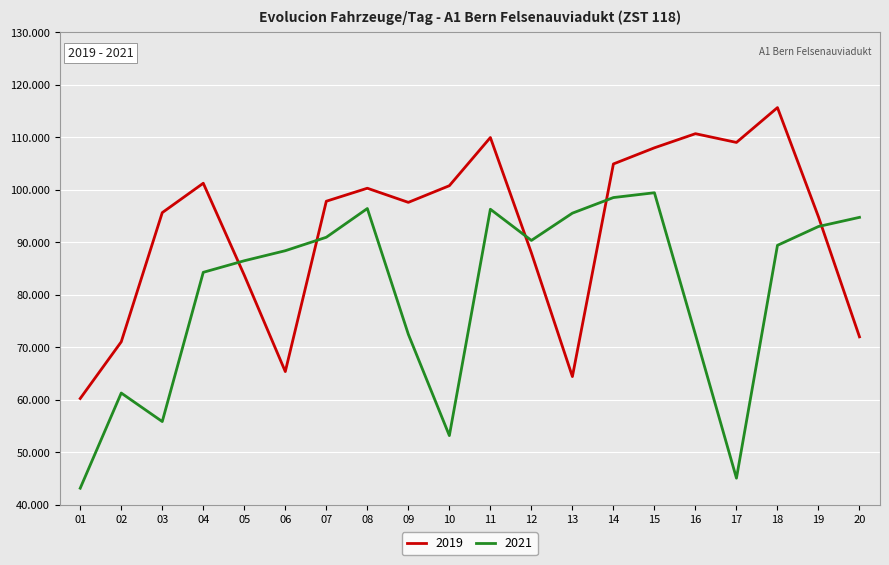

What are all the series names shown in the legend?

2019, 2021